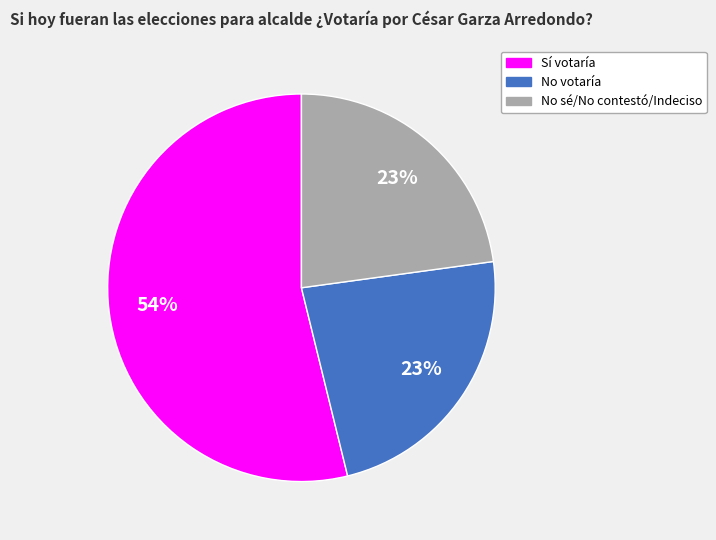

Between No votaría and Sí votaría, which is larger?

Sí votaría